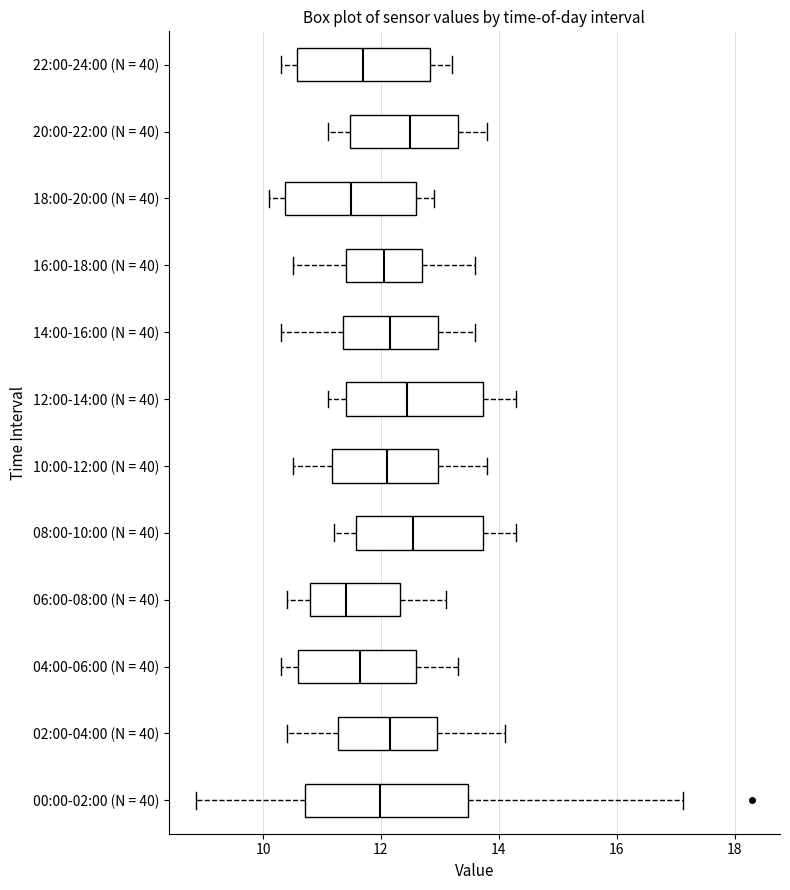

Where is the left edge of the box for 18:00-20:00 (N = 40) on the x-axis? The values are not printed on the chart, so give them approximately, as read against the axis.

10.4